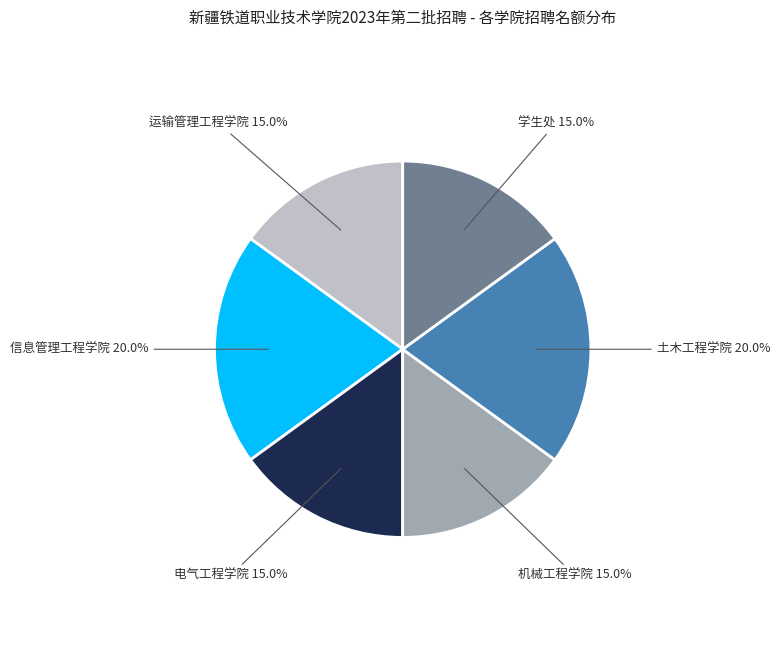

Count the number of slices in the pie.

6